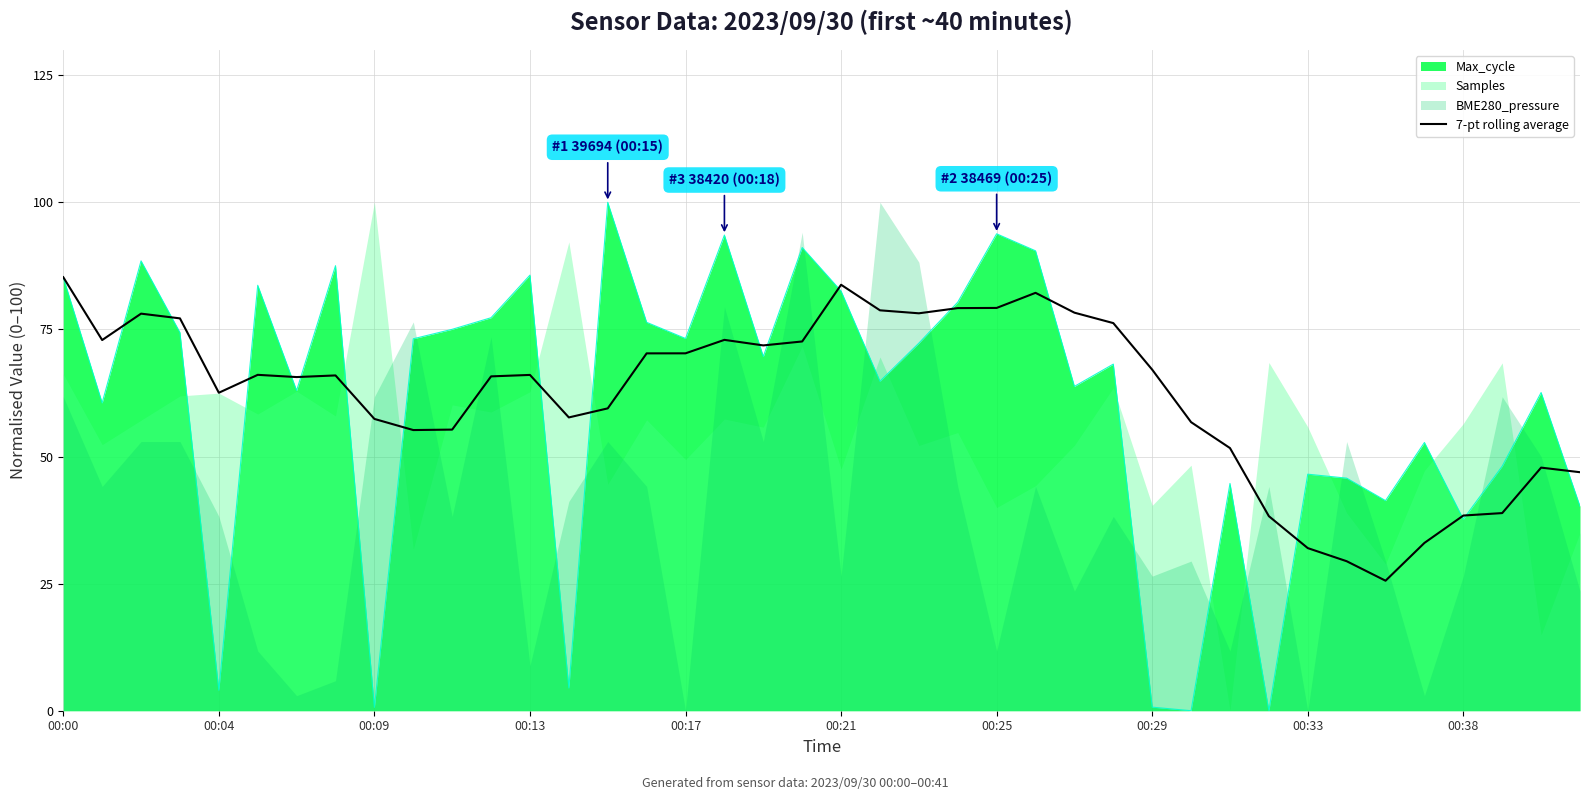

What is the lowest value of the 7-pt rolling average series?

25.6